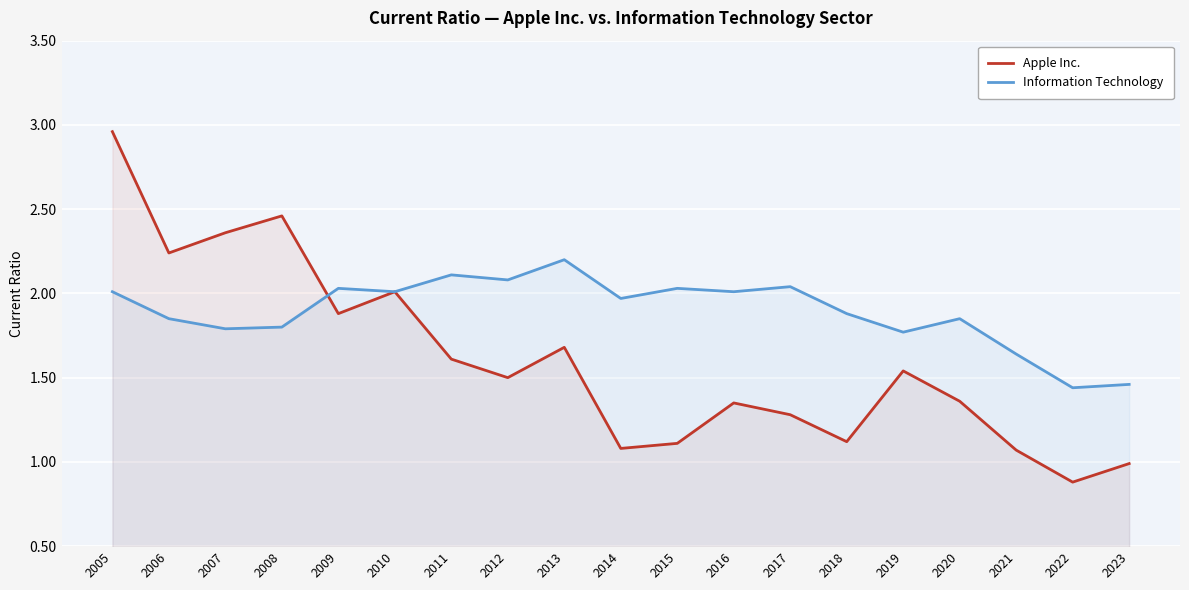

How many series are shown in this chart?

2